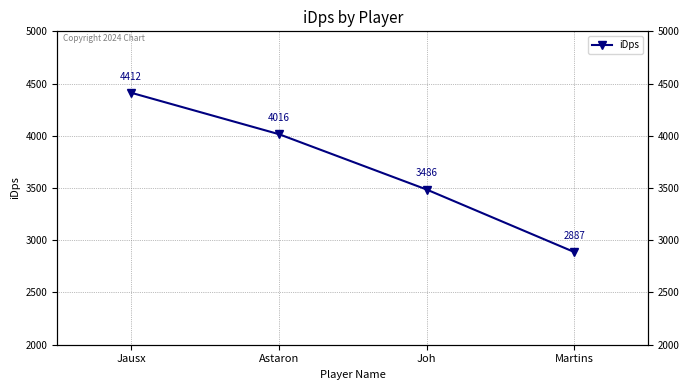

True or false: the data shows 4015.6 at Astaron.

True